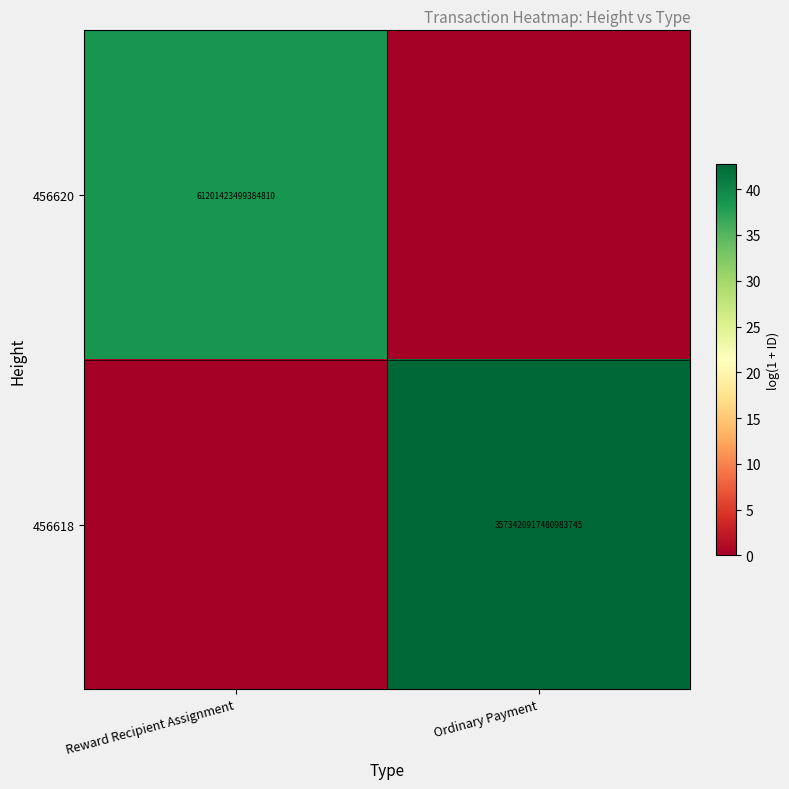

What is the greatest value displayed?

42.7